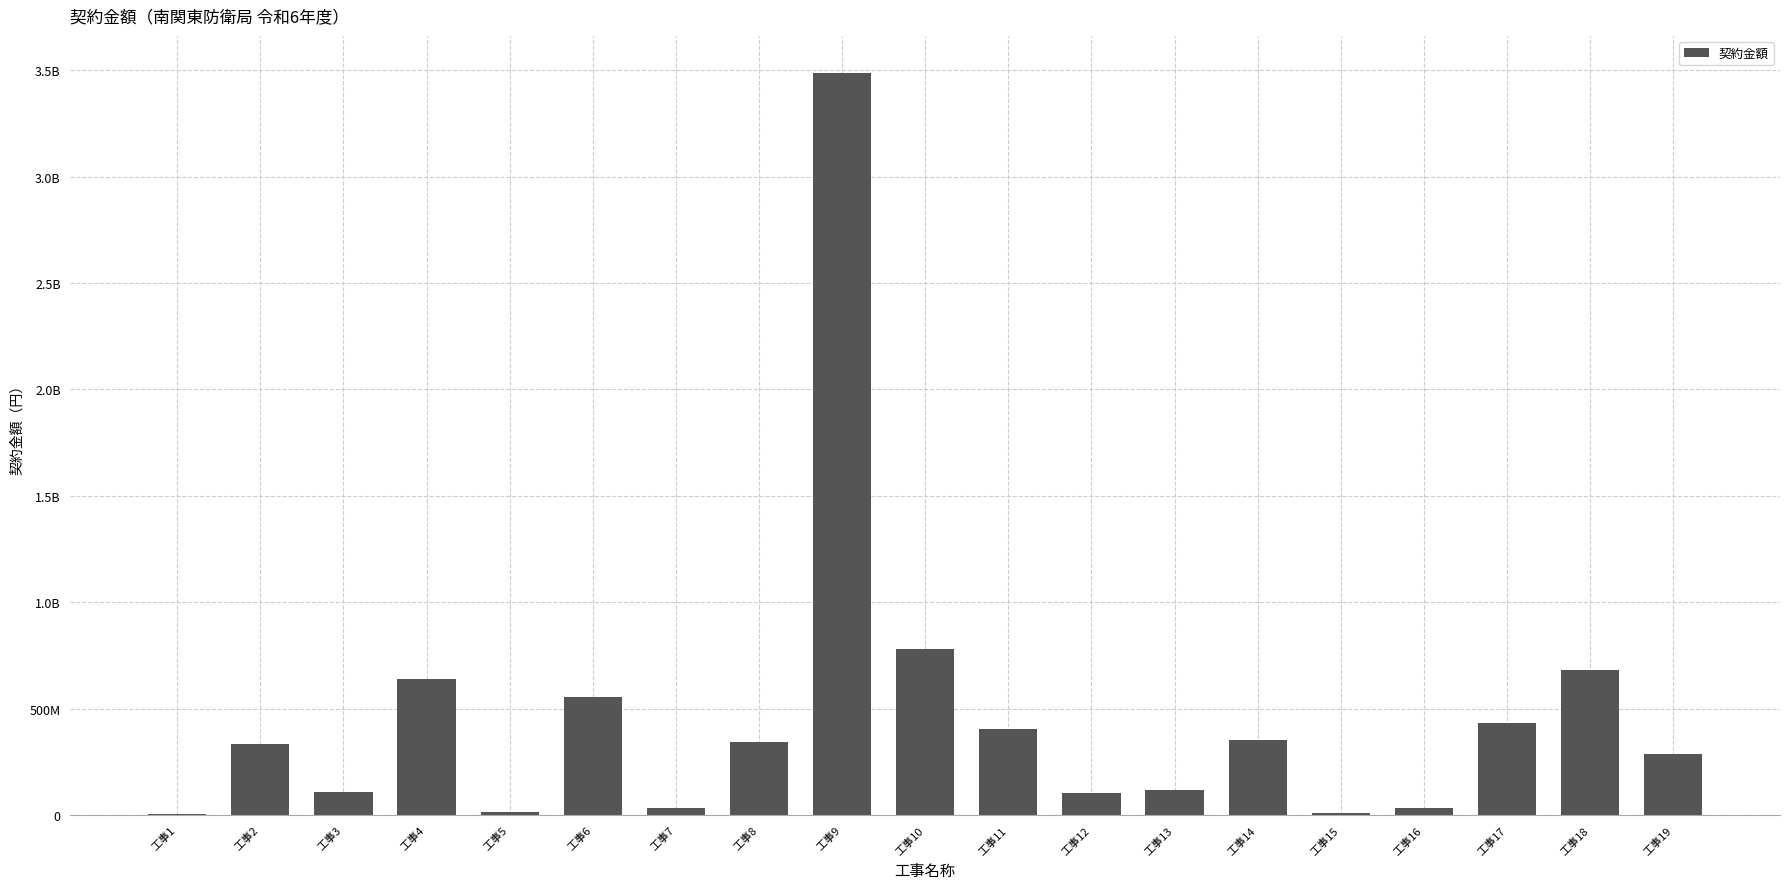

Are the bars horizontal?

No